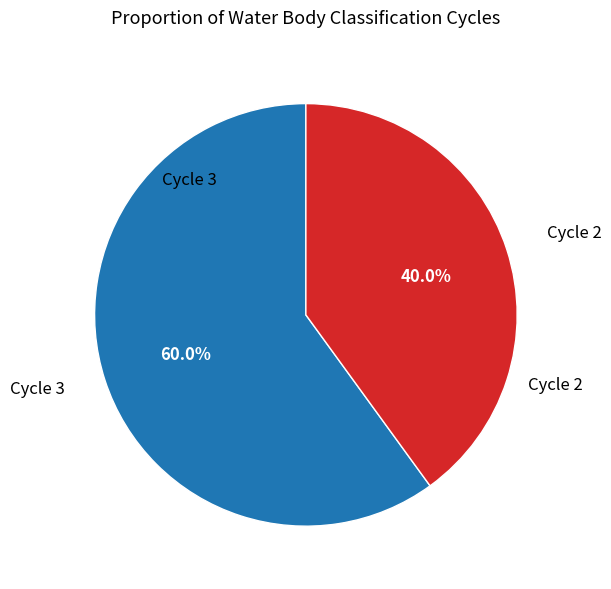

Does Cycle 2 represent more than half of the total?

No